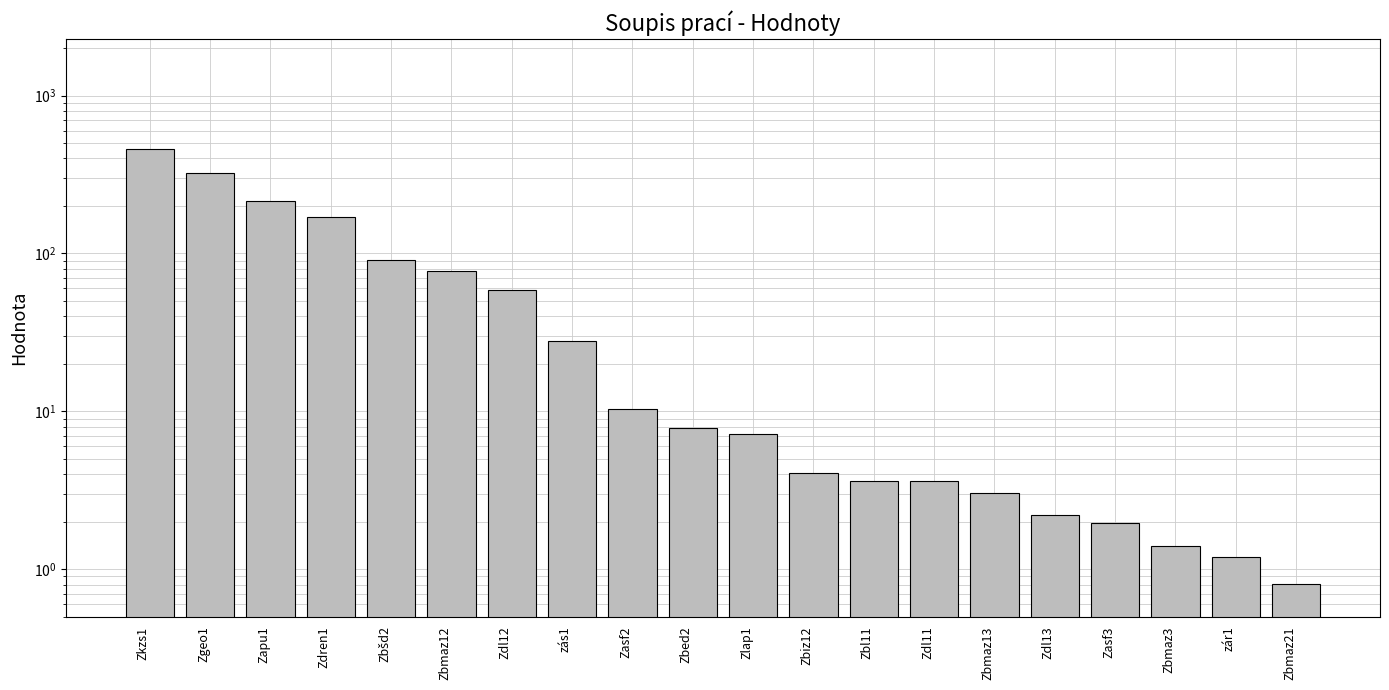

The chart shows a value of 641.7 at Zkzs1. True or false?

False